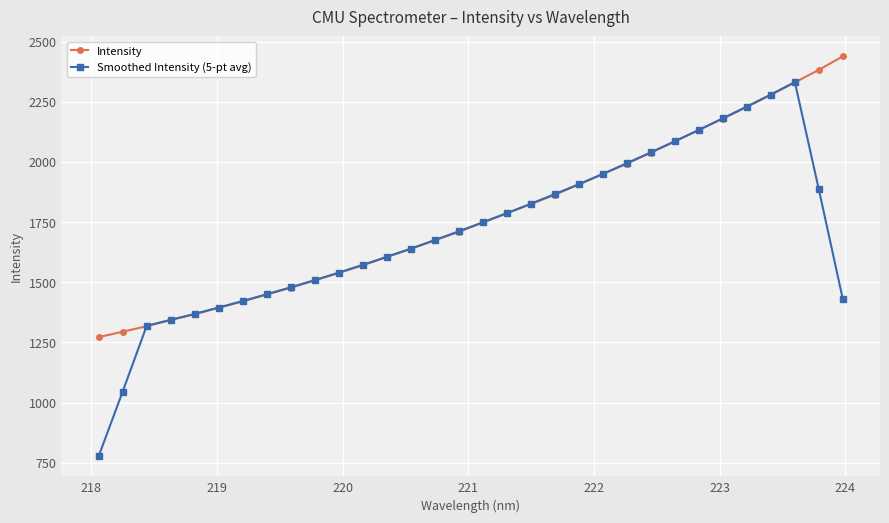

After their last crossing, which series has the higher values: Smoothed Intensity (5-pt avg) or Intensity?

Intensity